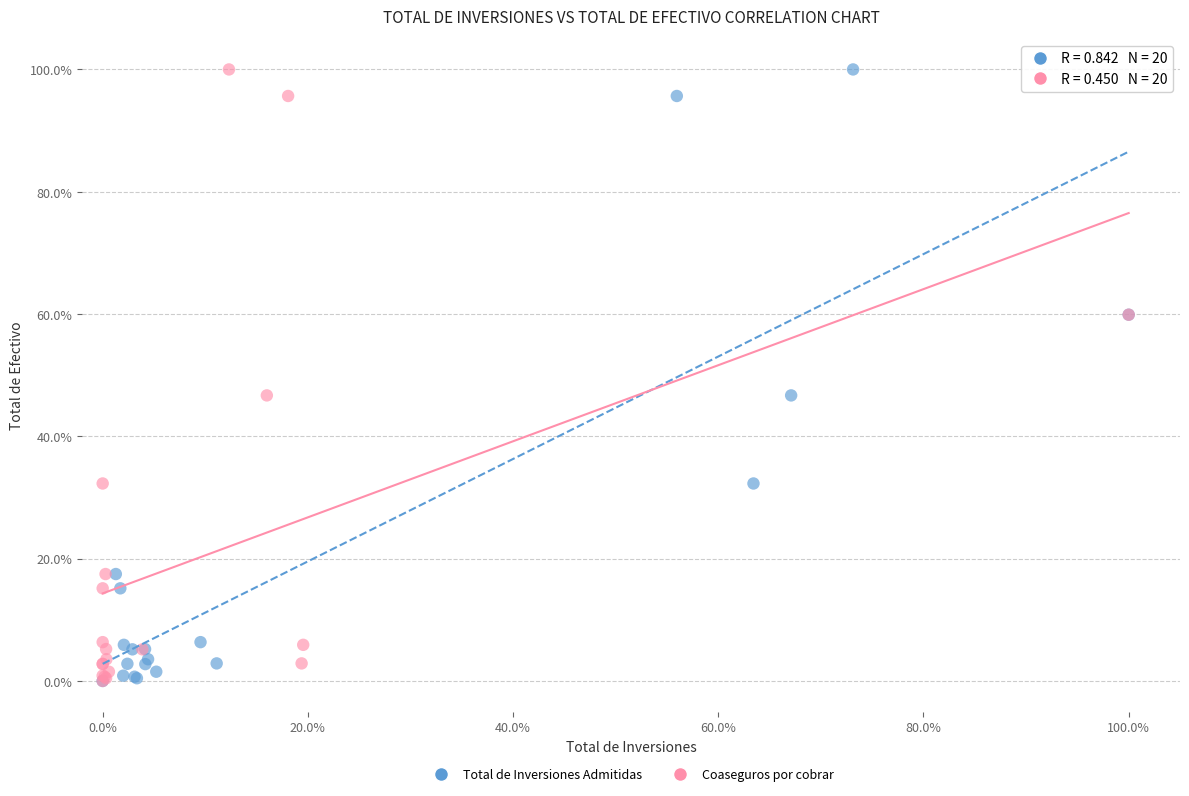

What are all the series names shown in the legend?

Total de Inversiones Admitidas, Coaseguros por cobrar